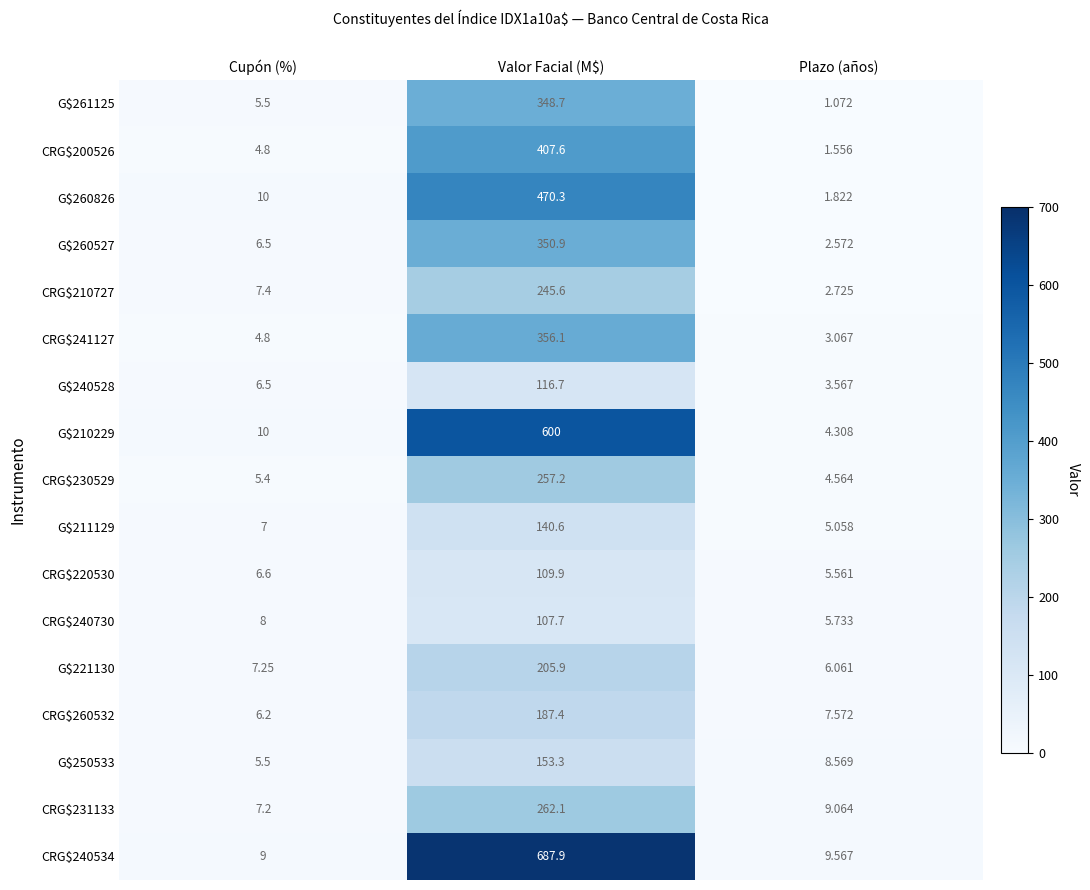

Which series has the largest total across all categories?

CRG$240534